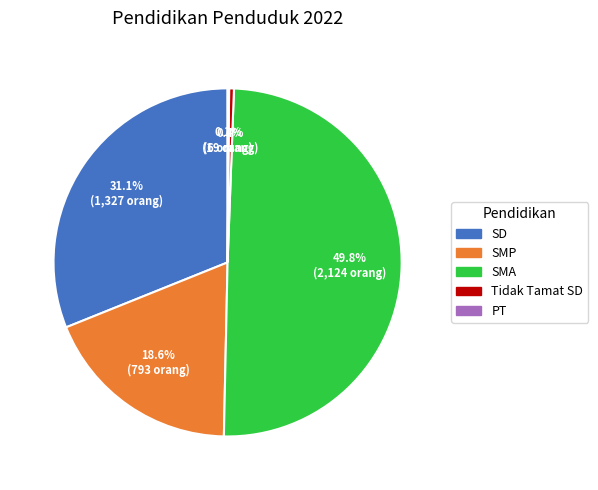

To the nearest percent, what is the average slice percentage?

20%